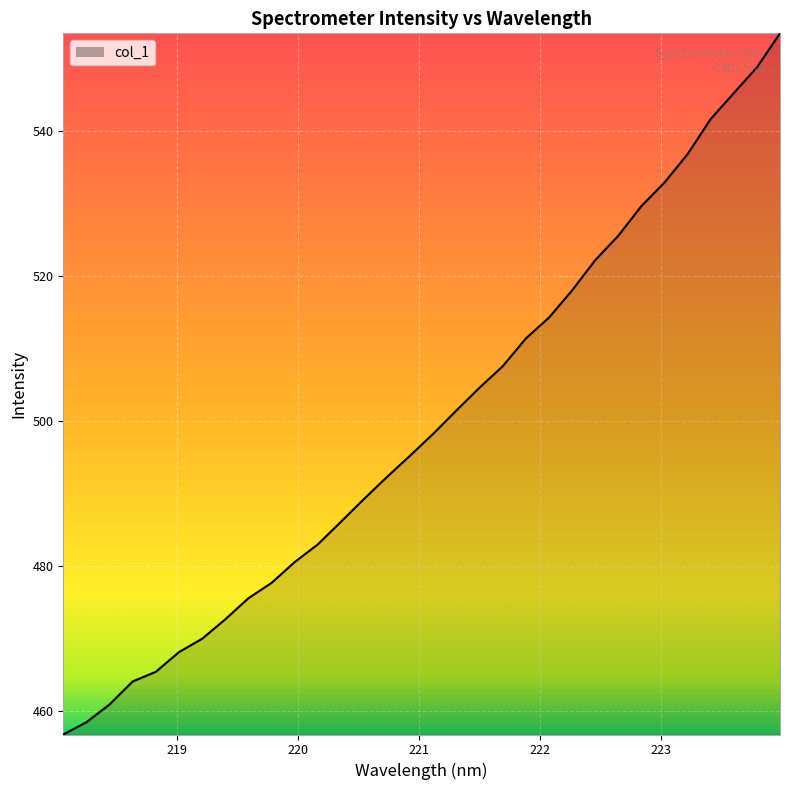

What is the minimum value shown in the chart?

456.8